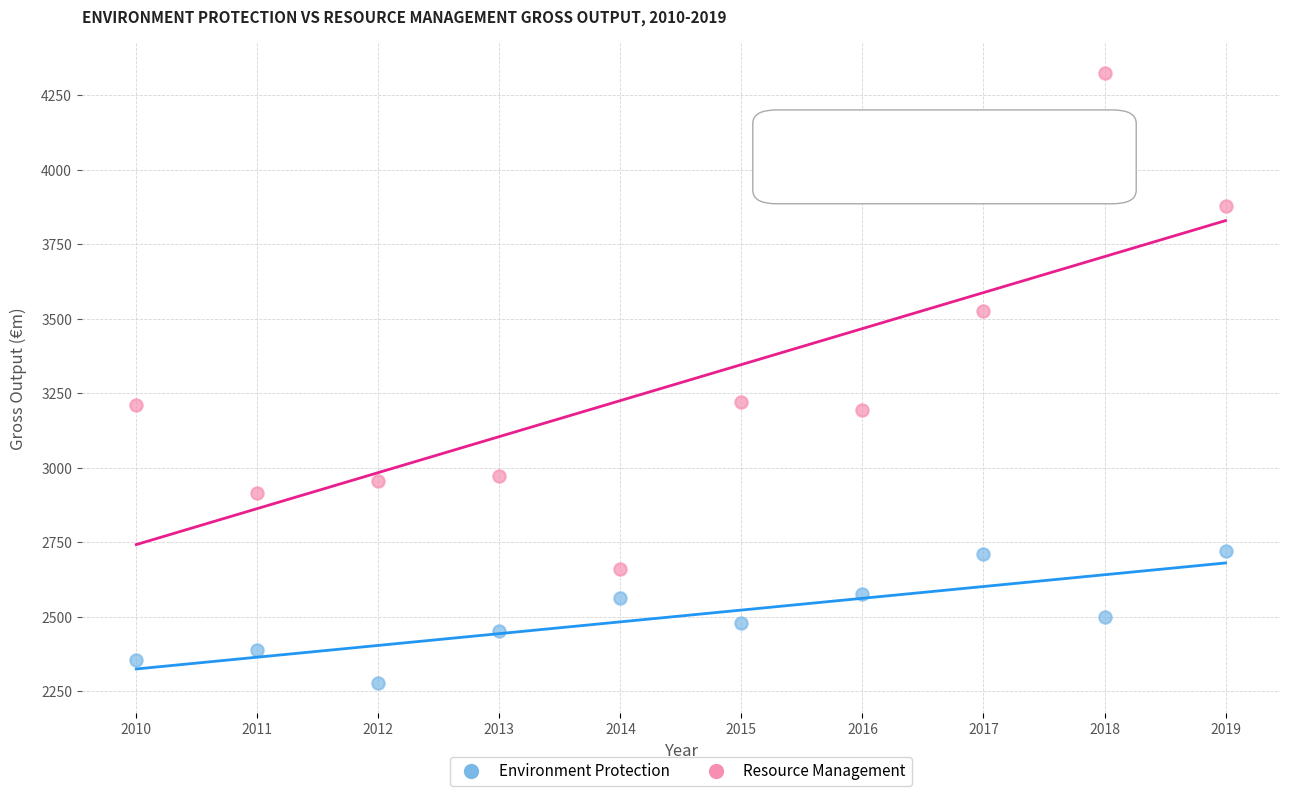

In the Resource Management series, what Y value is closest to 3491?

3525.7